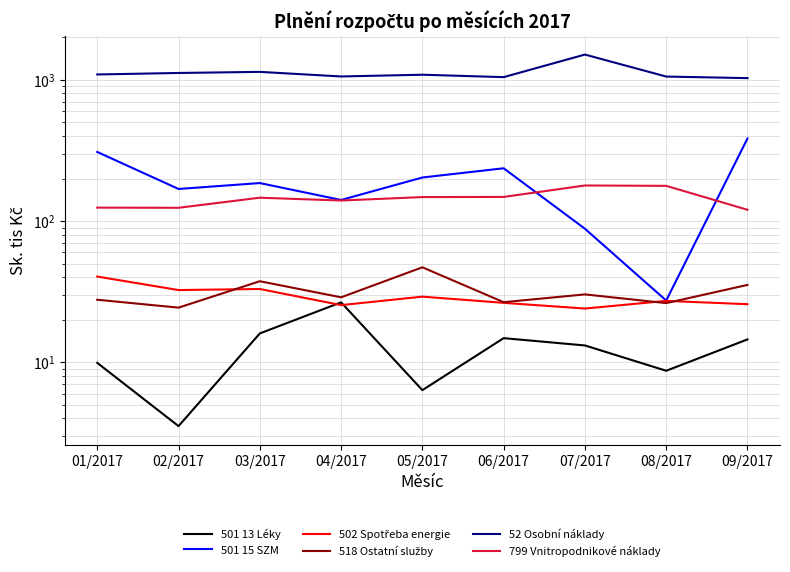

Reading left to right, extract all data points from this chart.

501 13 Léky: 9.9	3.5	16.0	26.6	6.3	14.8	13.2	8.7	14.5
501 15 SZM: 308.4	168.7	185.7	141.0	203.4	236.4	88.2	27.4	384.4
502 Spotřeba energie: 40.4	32.5	33.0	25.4	29.1	26.4	24.0	27.2	25.8
518 Ostatní služby: 27.7	24.4	37.5	28.8	47.0	26.6	30.2	26.2	35.3
52 Osobní náklady: 1091.0	1117.9	1138.1	1056.0	1086.4	1044.6	1509.2	1054.4	1027.8
799 Vnitropodnikové náklady: 124.4	124.1	146.3	139.7	147.8	148.2	178.5	177.5	120.2